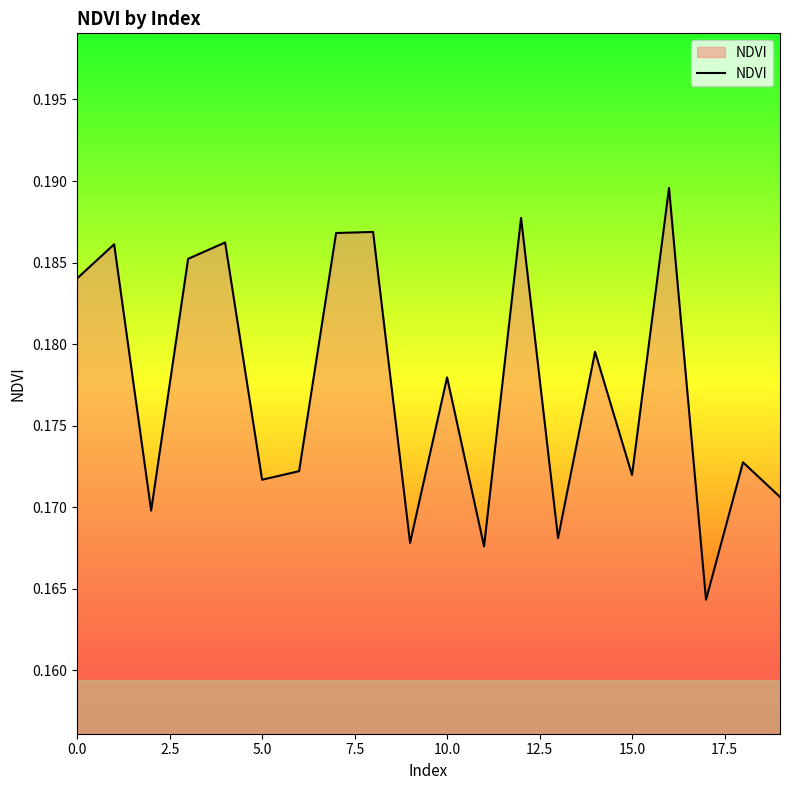

What is the maximum value shown in the chart?

0.2